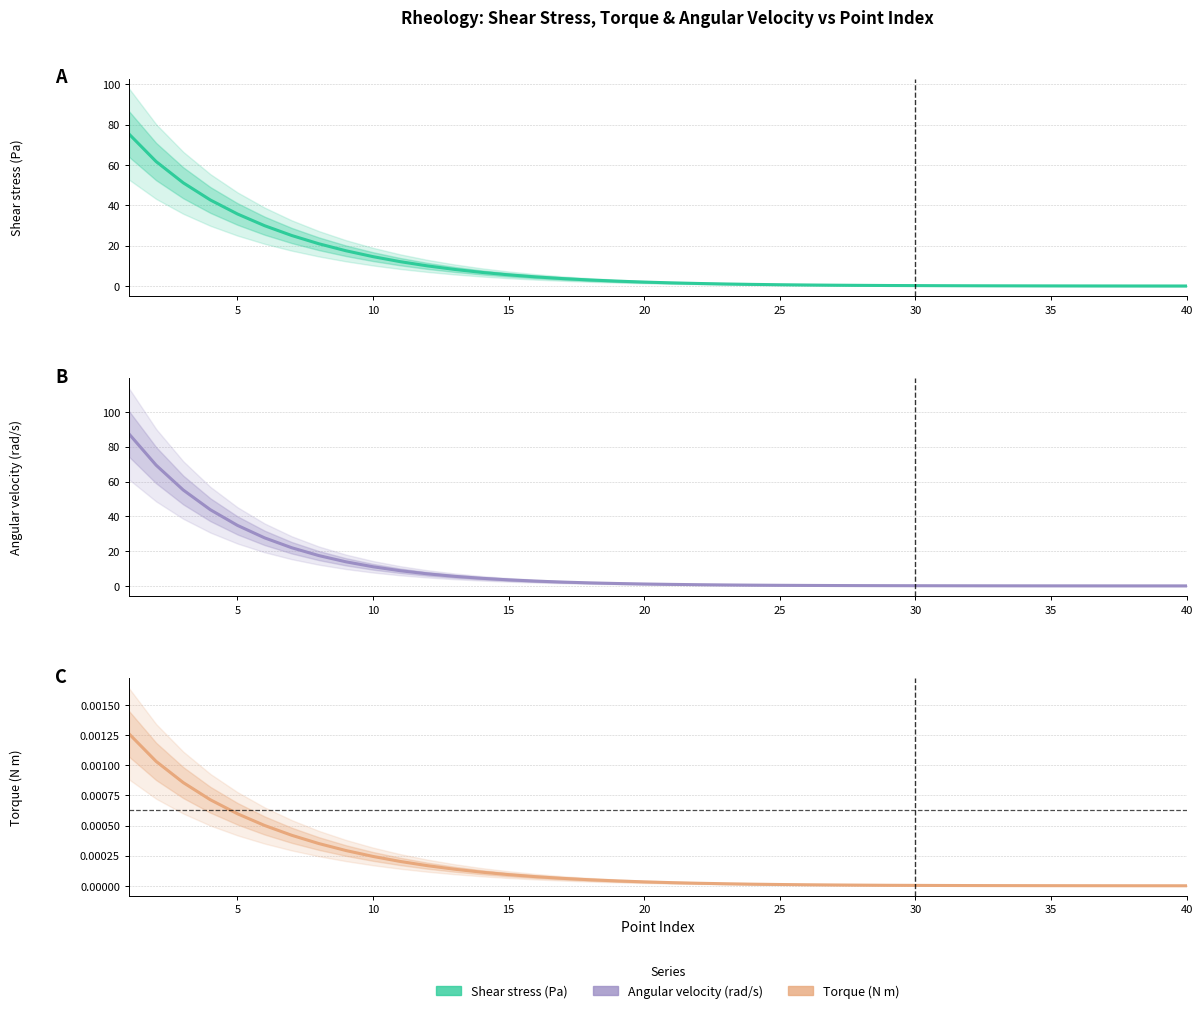

At how many categories does at least one series exceed 47?

3